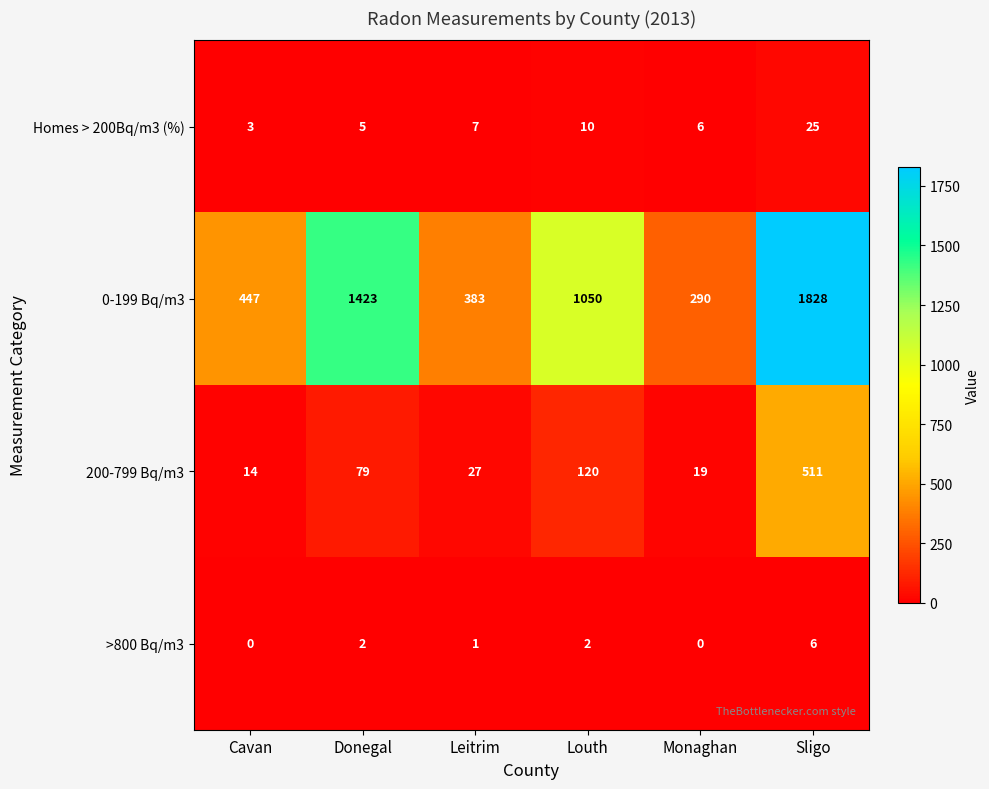

Rank the series at Sligo from highest to lowest value.

0-199 Bq/m3, 200-799 Bq/m3, Homes > 200Bq/m3 (%), >800 Bq/m3